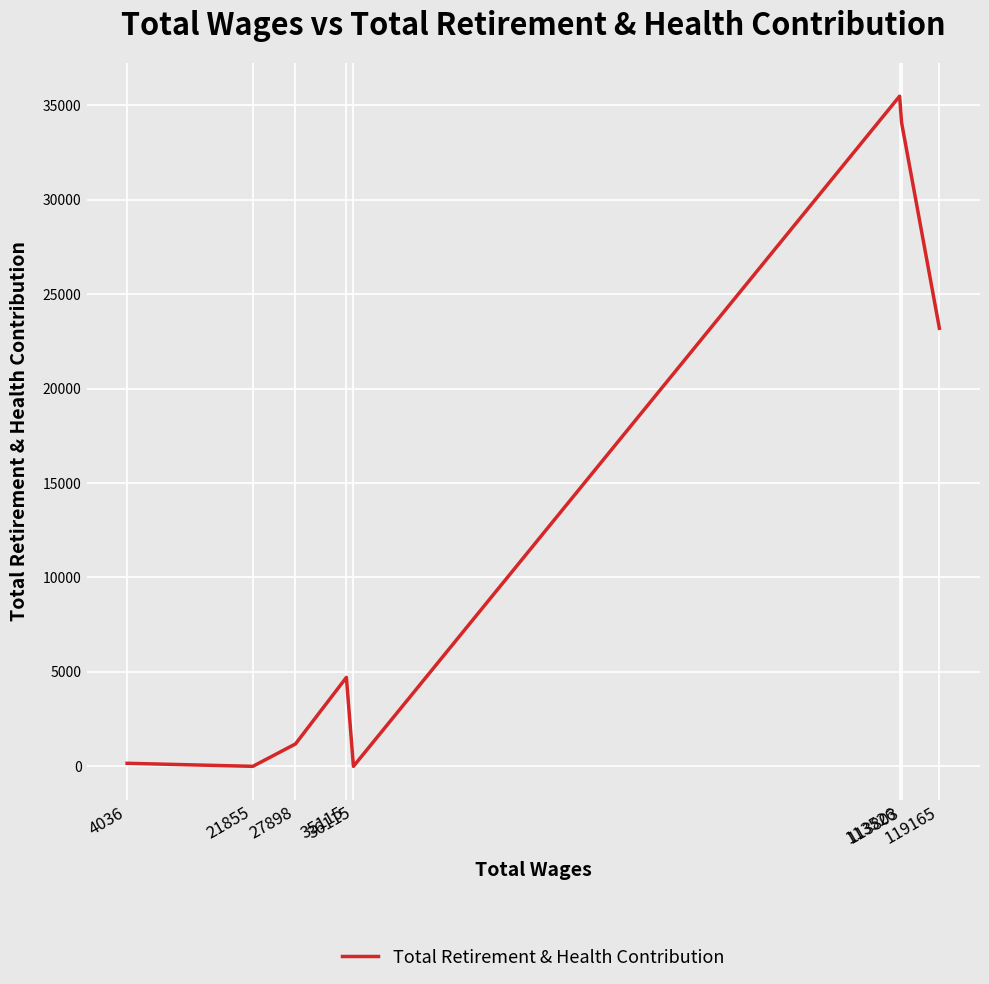

True or false: the data shows 0 at 21855.

True